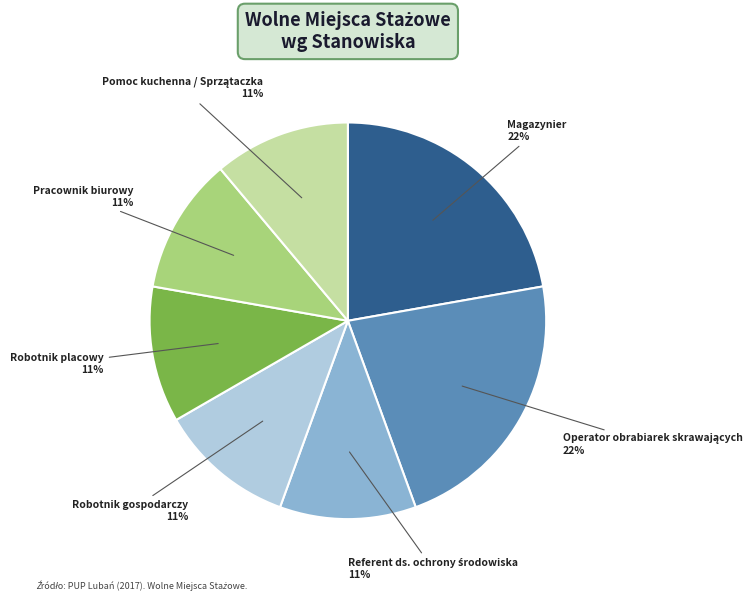

What percentage is the Pracownik biurowy slice, to the nearest percent?

11%